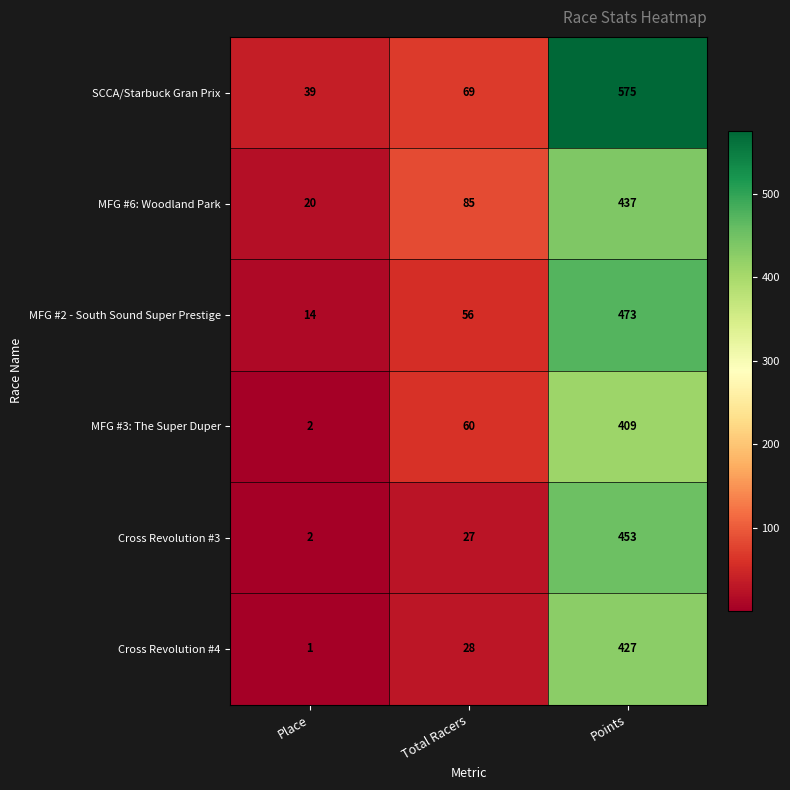

At Total Racers, list the series in order from largest to smallest.

MFG #6: Woodland Park, SCCA/Starbuck Gran Prix, MFG #3: The Super Duper, MFG #2 - South Sound Super Prestige, Cross Revolution #4, Cross Revolution #3